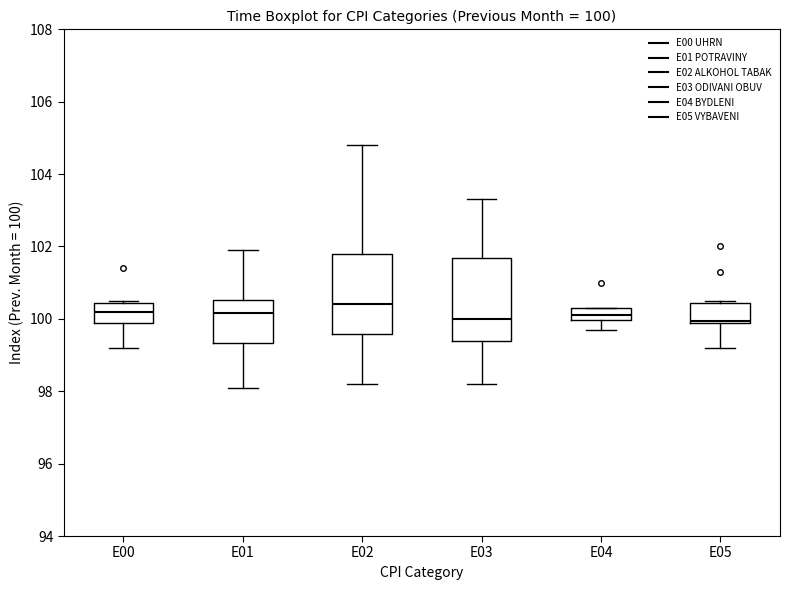

Which box has the highest median line?

E02